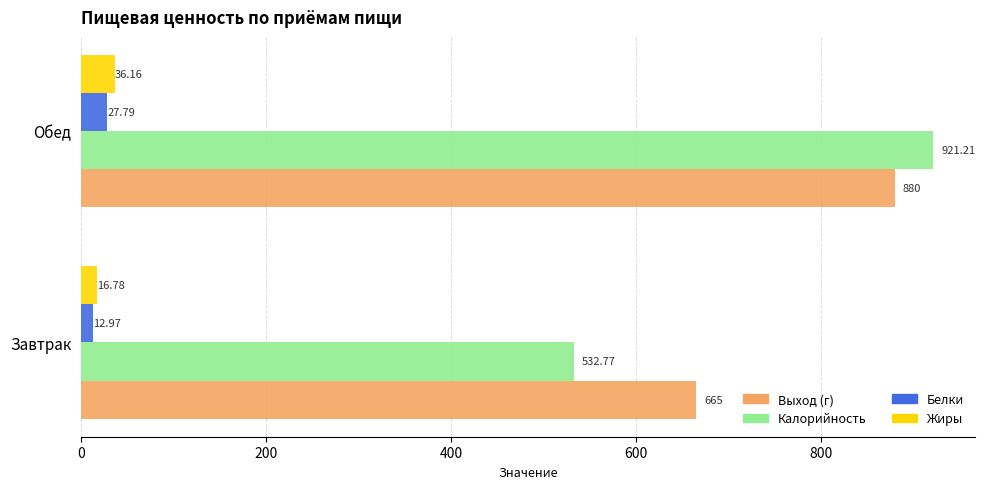

Is the value of Калорийность at Обед greater than the value of Выход (г) at Завтрак?

Yes